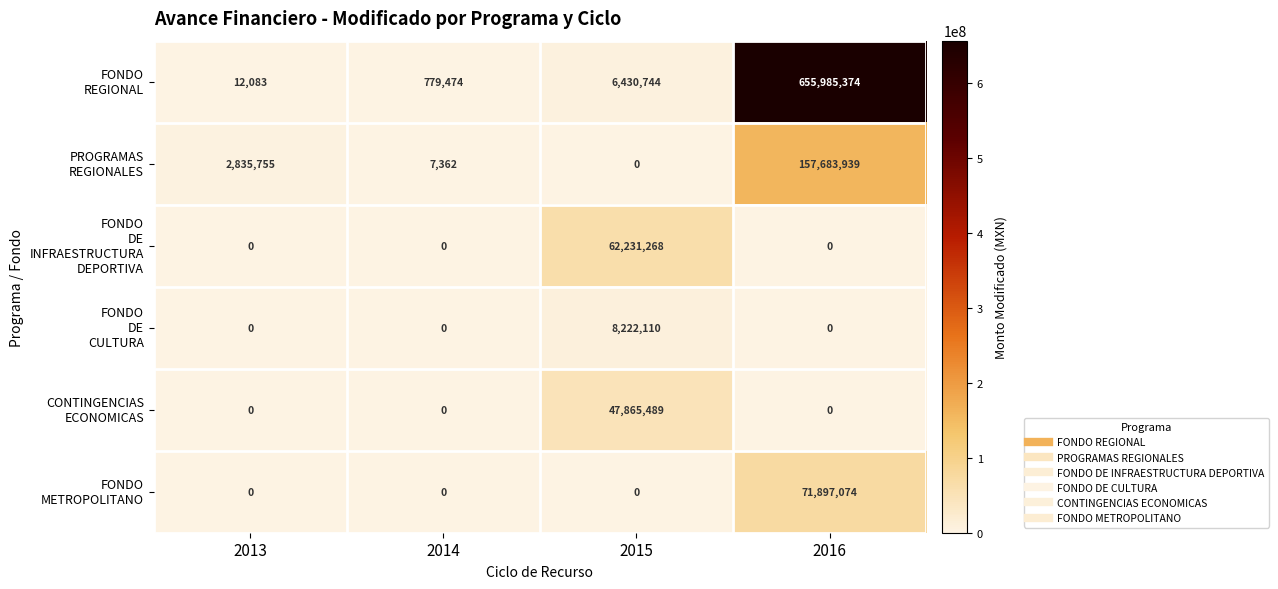

Which category has the highest value across all series?

2016